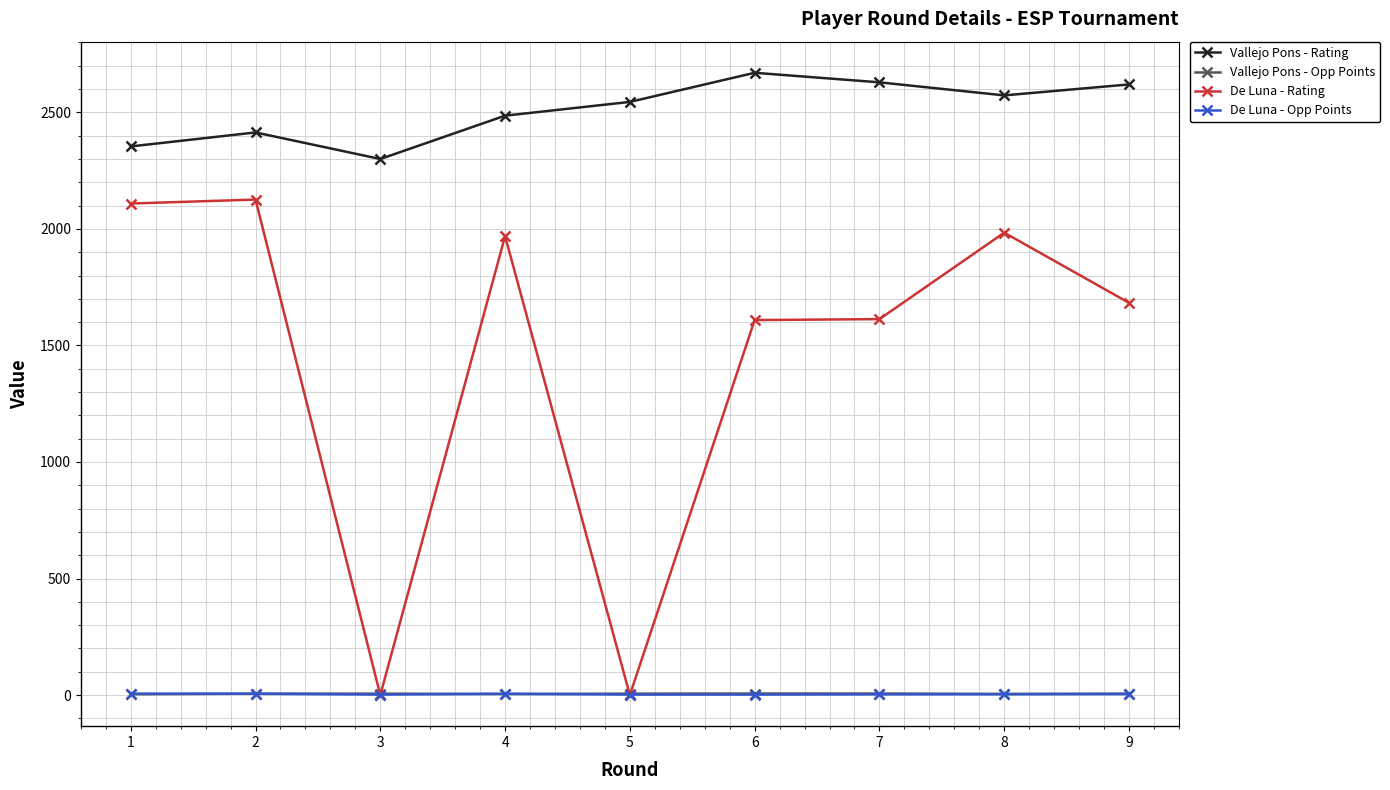

Does the chart have visible grid lines?

Yes